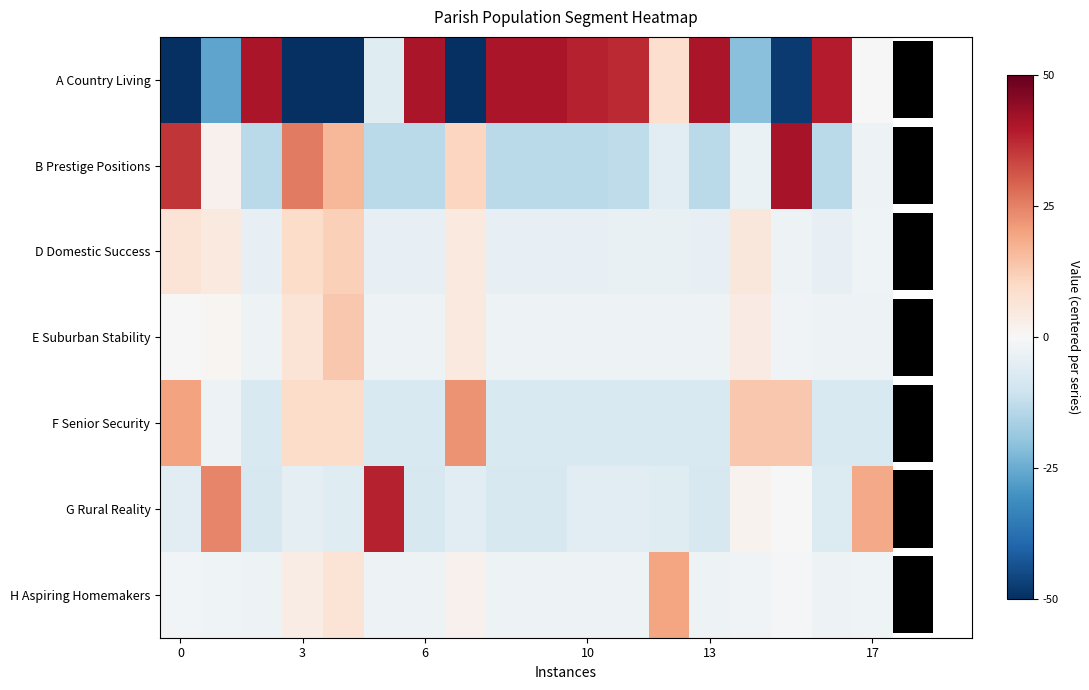

At how many categories does at least one series exceed -12?

18